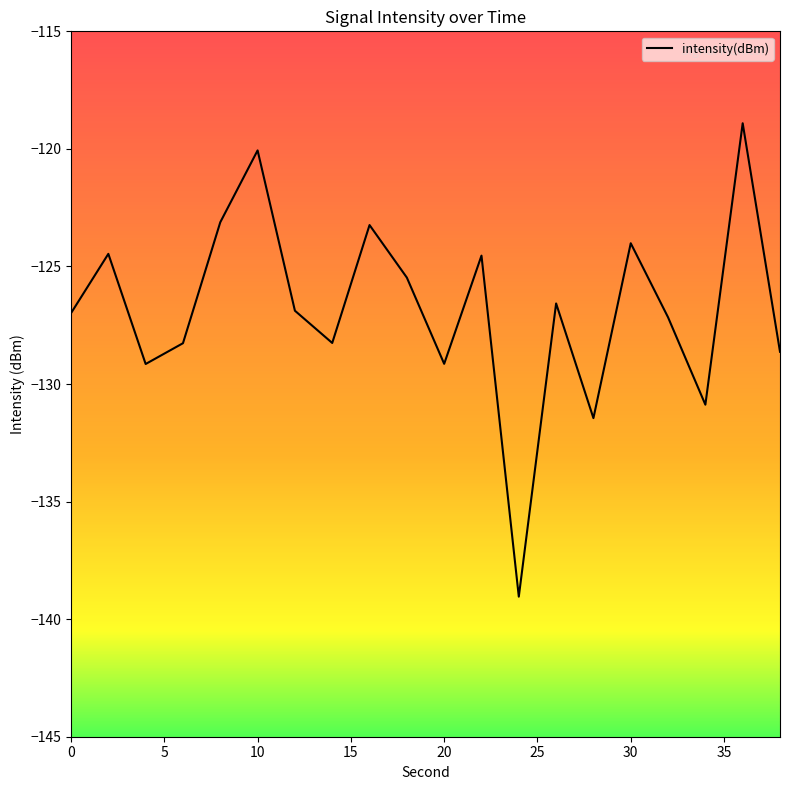

What is the minimum value shown in the chart?

-139.0